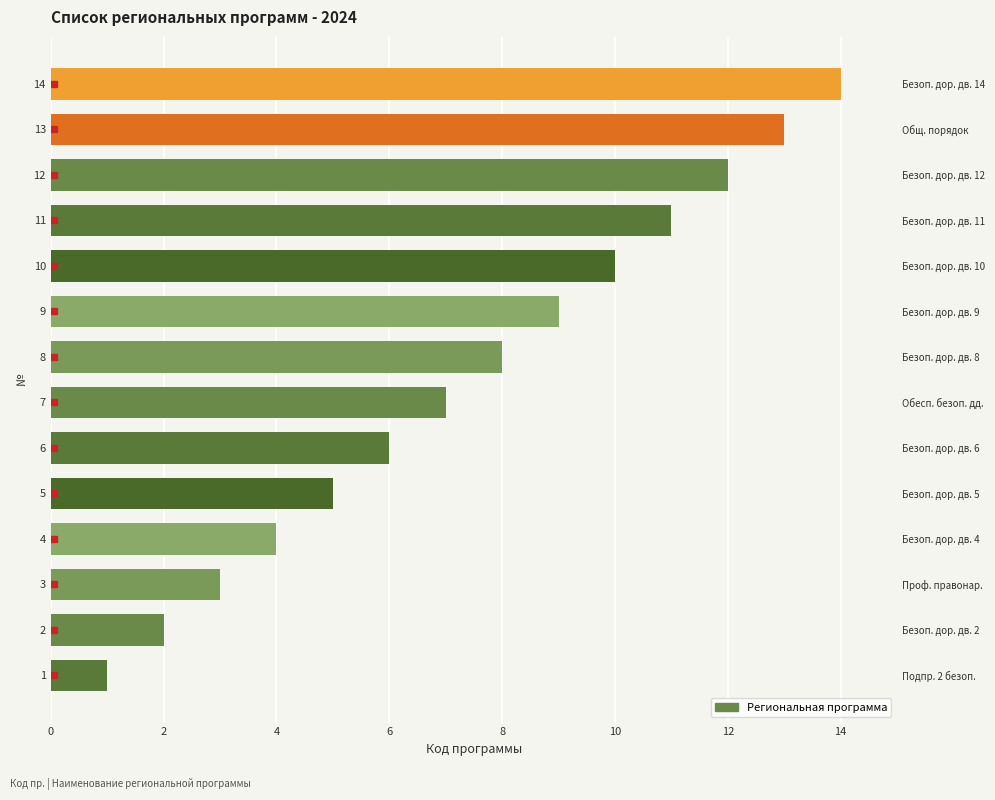

What is the value of the 12th bar from the left?

12